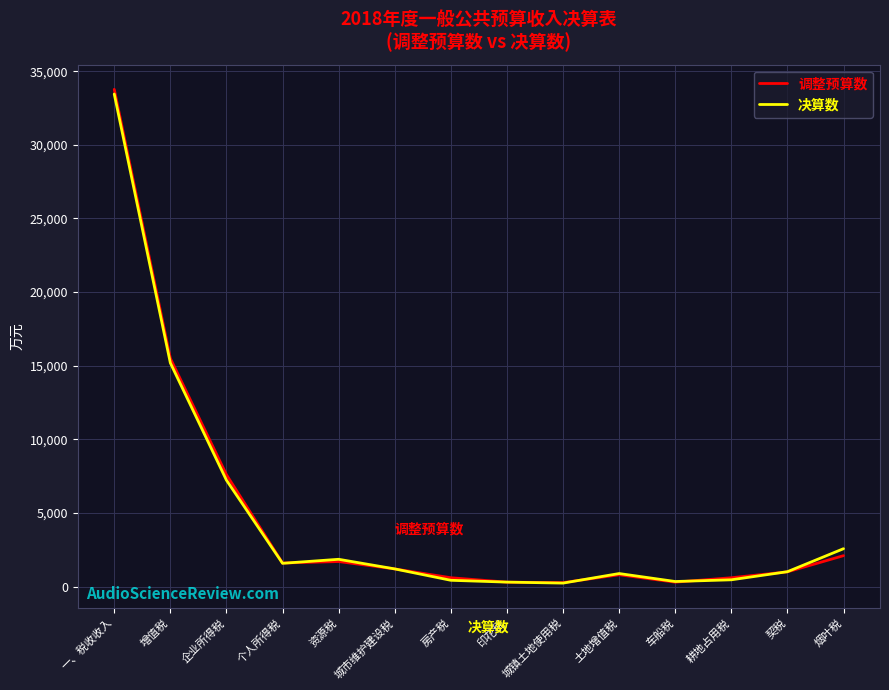

What are all the series names shown in the legend?

调整预算数, 决算数